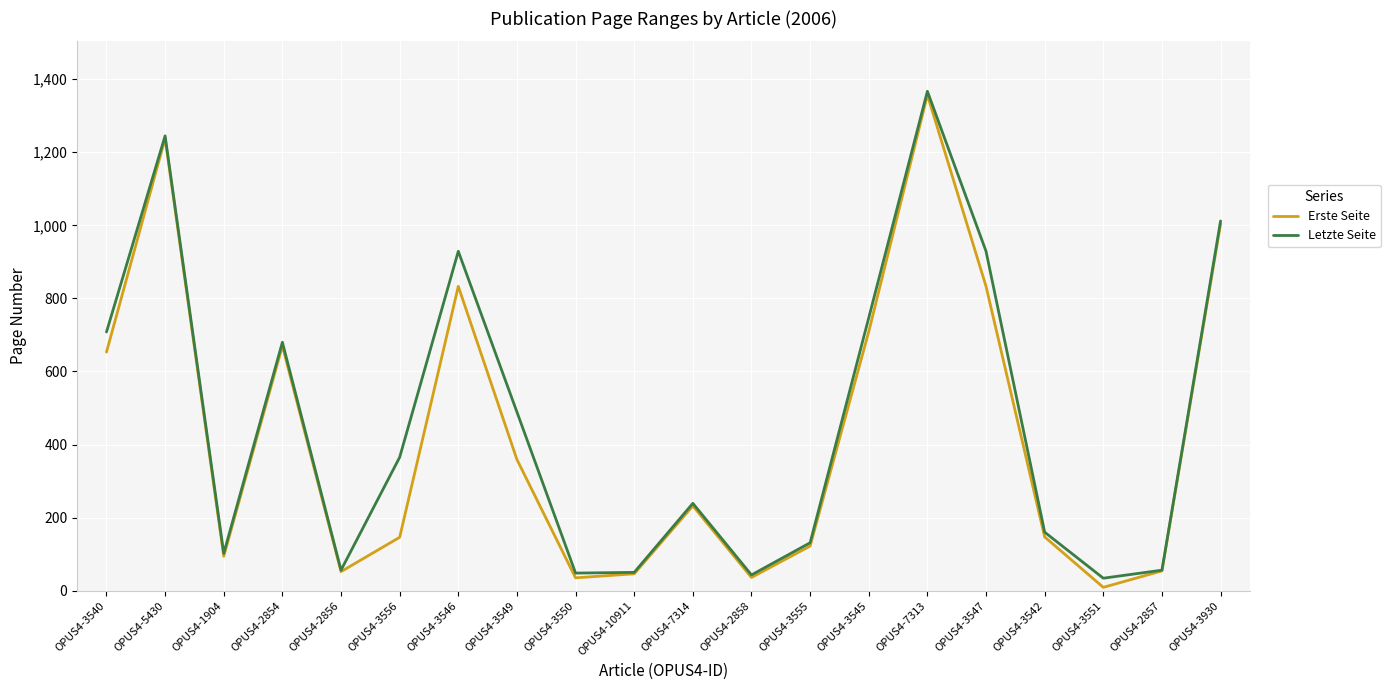

What is the sum of the Letzte Seite values at OPUS4-2857 and OPUS4-7313?

1423